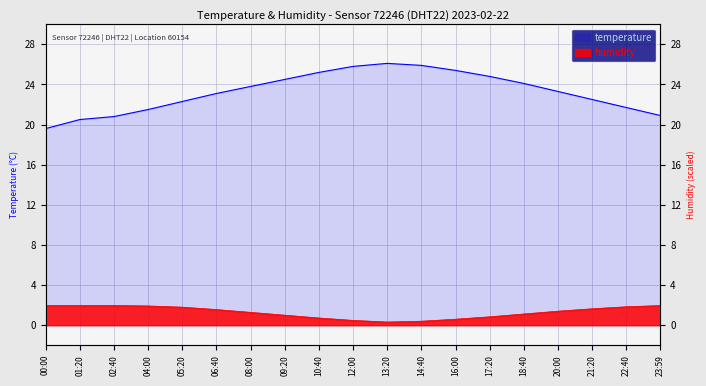

Which series has the widest spread of values?

temperature